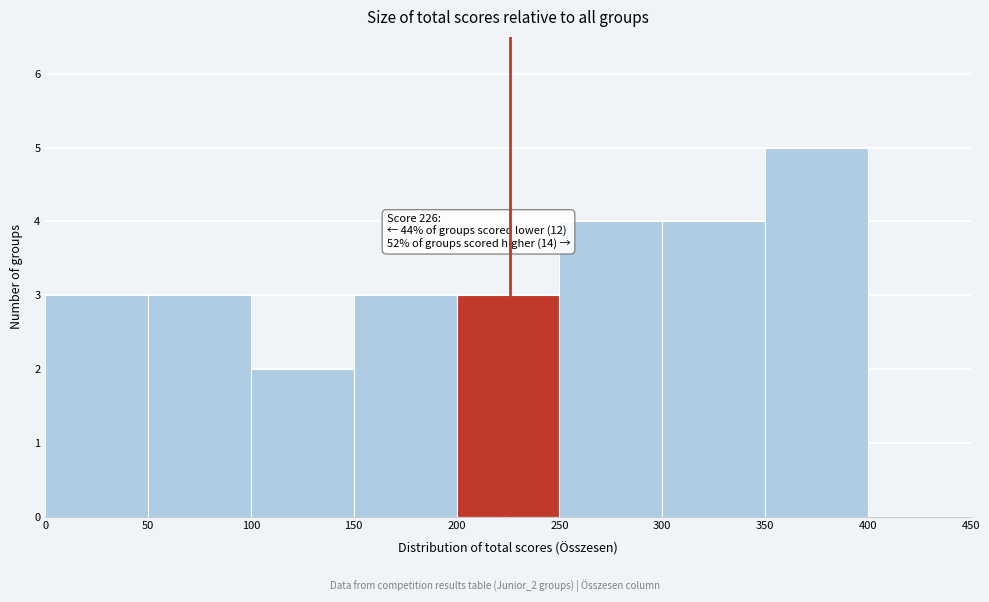

Over which range of the x-axis is the bar tallest?

350 to 400